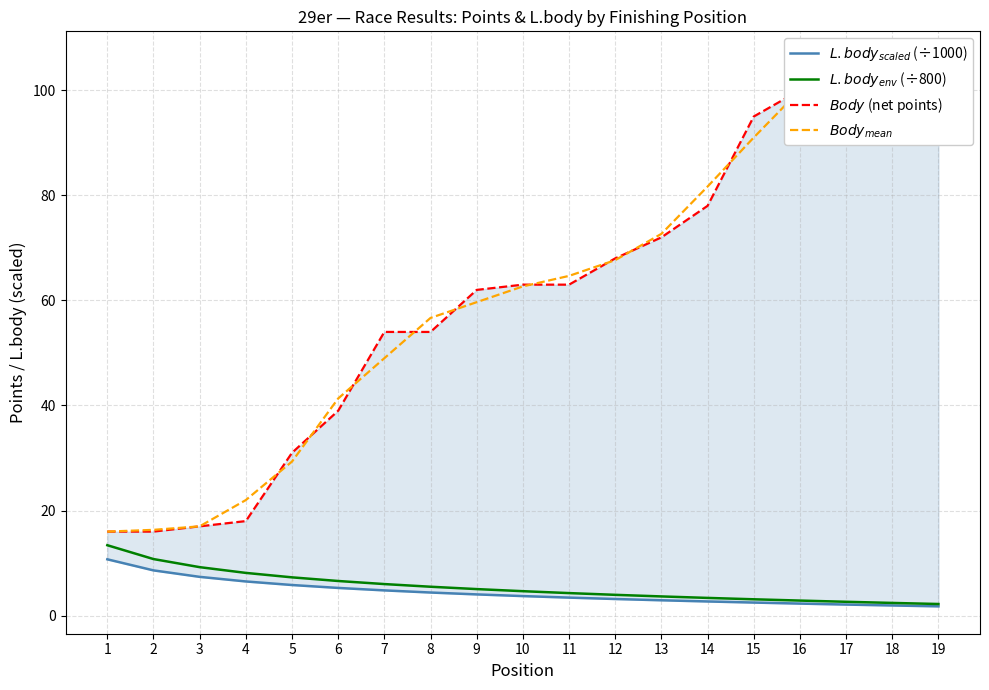

What is the difference between the highest and lowest values at 15?

92.5